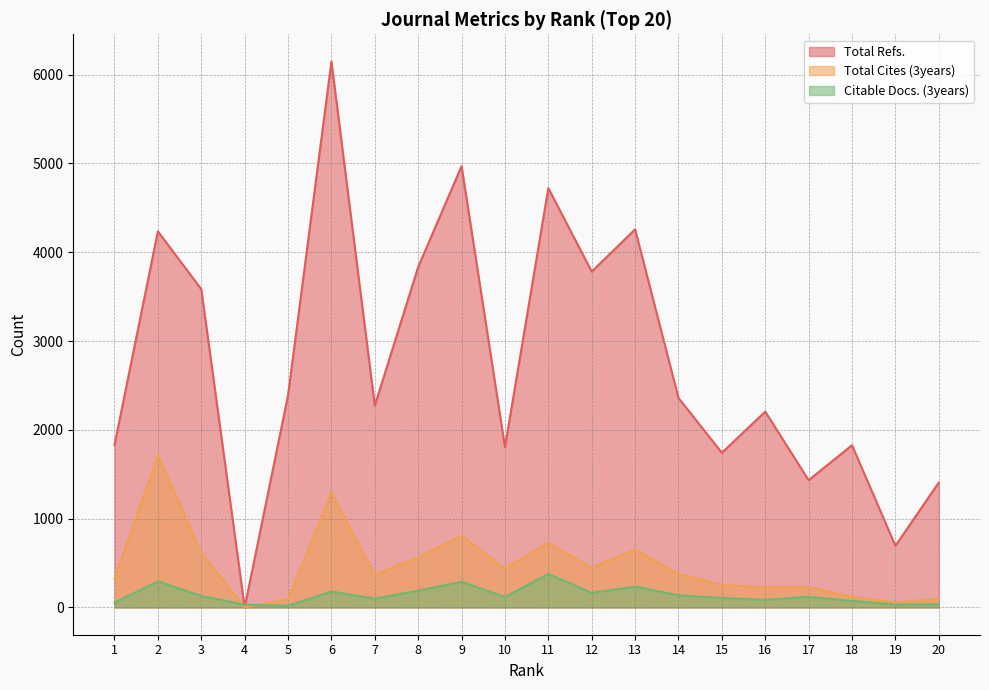

True or false: Total Refs. has a value of 4970 at 9.

True